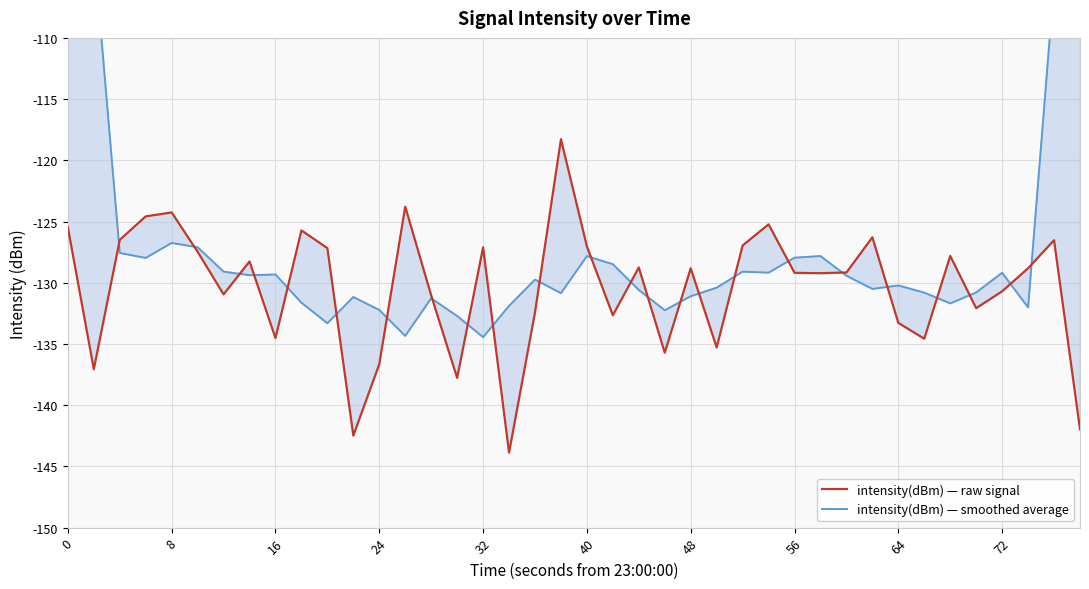

How many data points in intensity(dBm) — smoothed average are above -129?

12